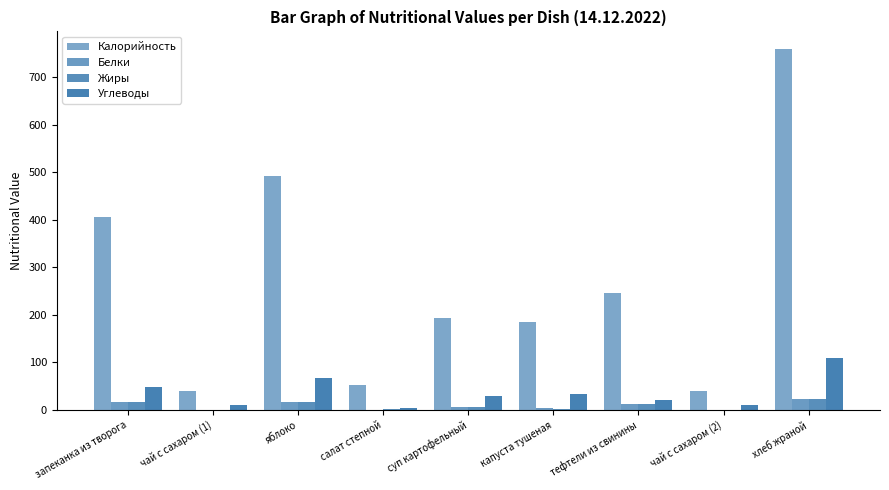

Where does the Жиры series first go above 5?

запеканка из творога